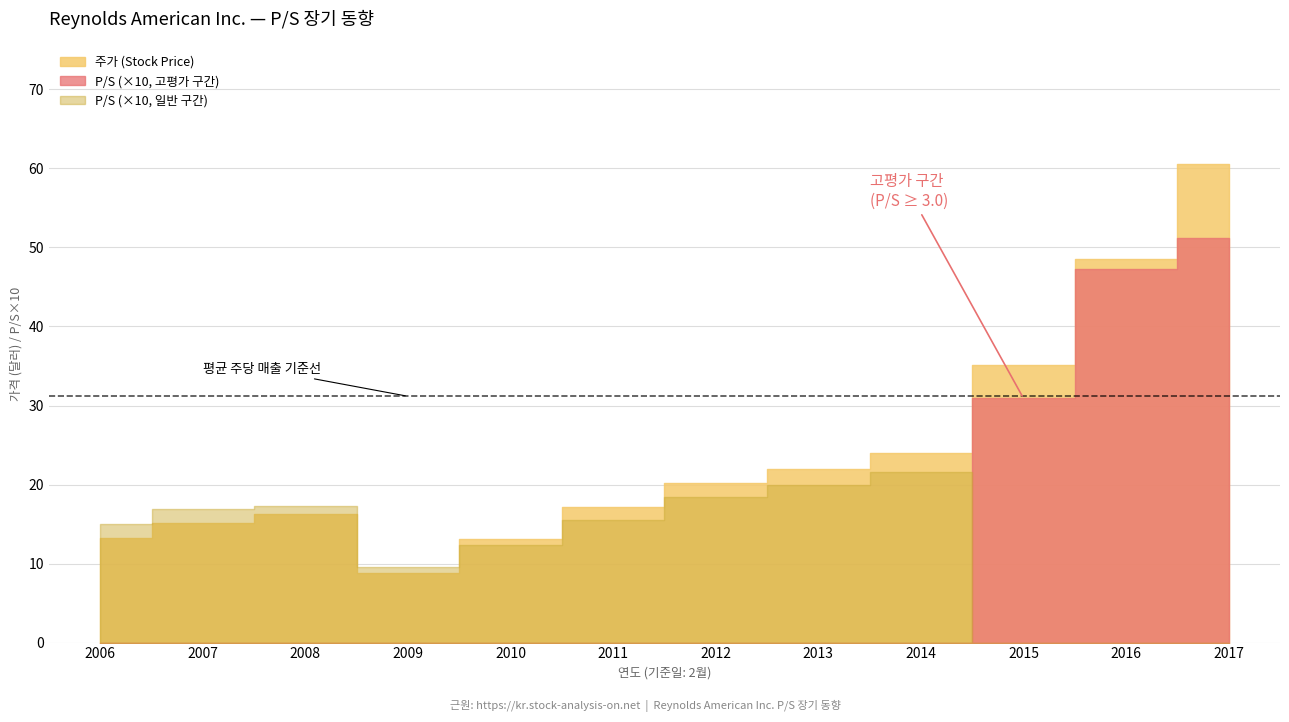

True or false: 주당 매출 has a value of 11.1 at 2011.

True